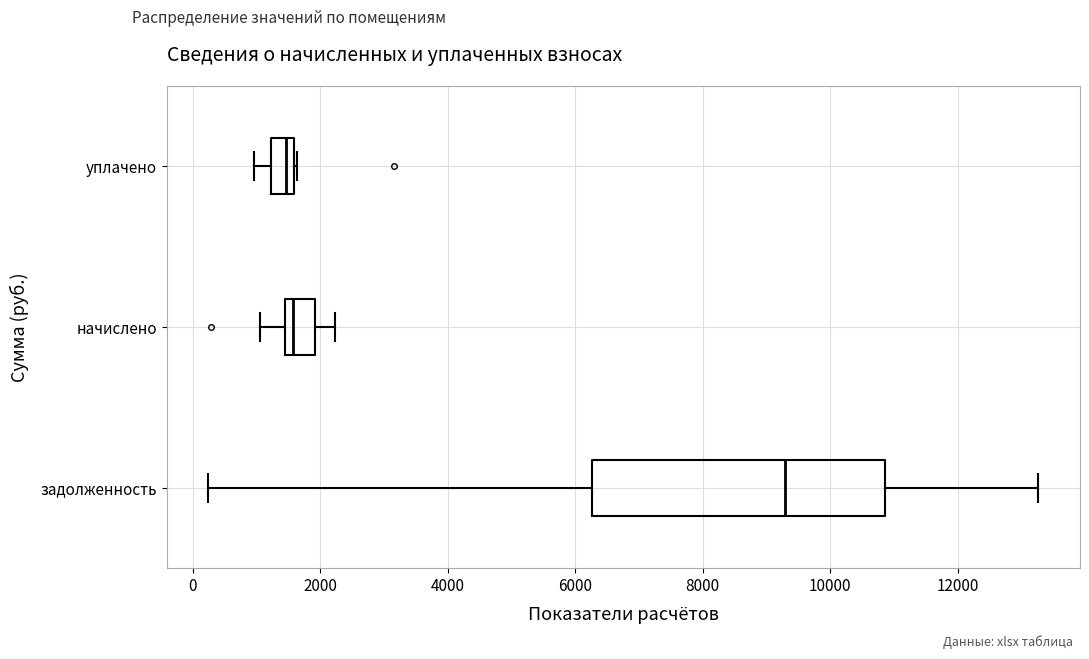

Which box's median line is the furthest to the right?

задолженность